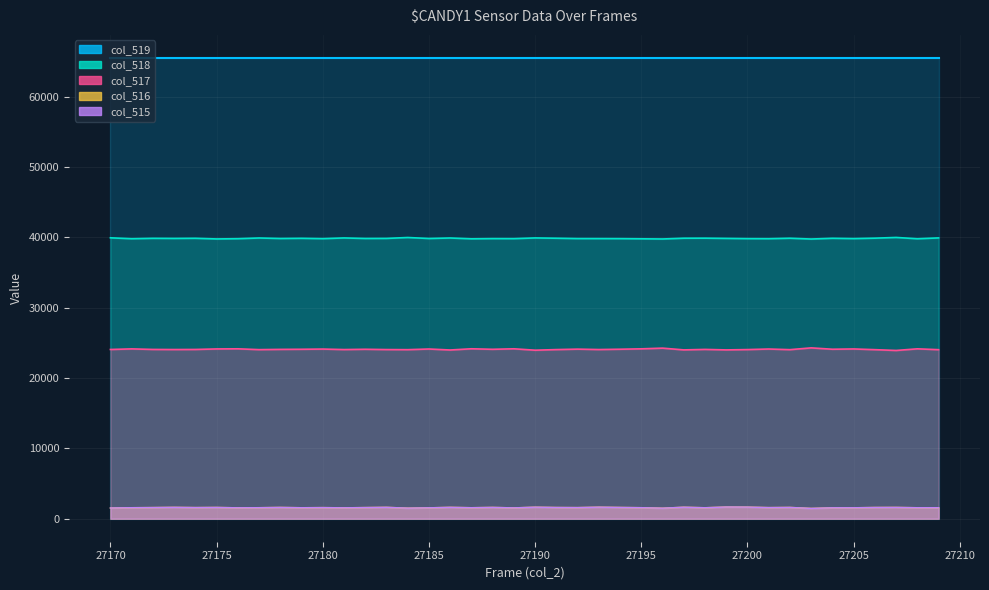

The value of col_516 at 27193 is 2648. True or false?

False